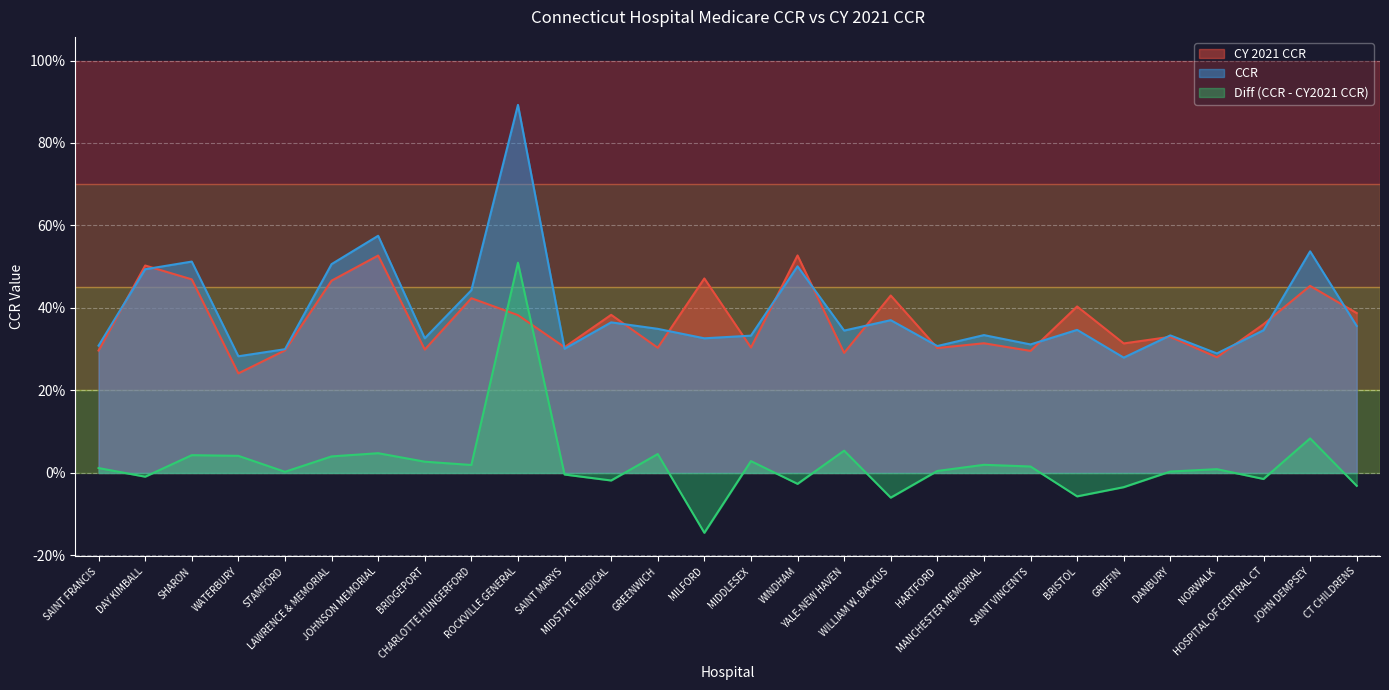

How many lines are shown in the chart?

3